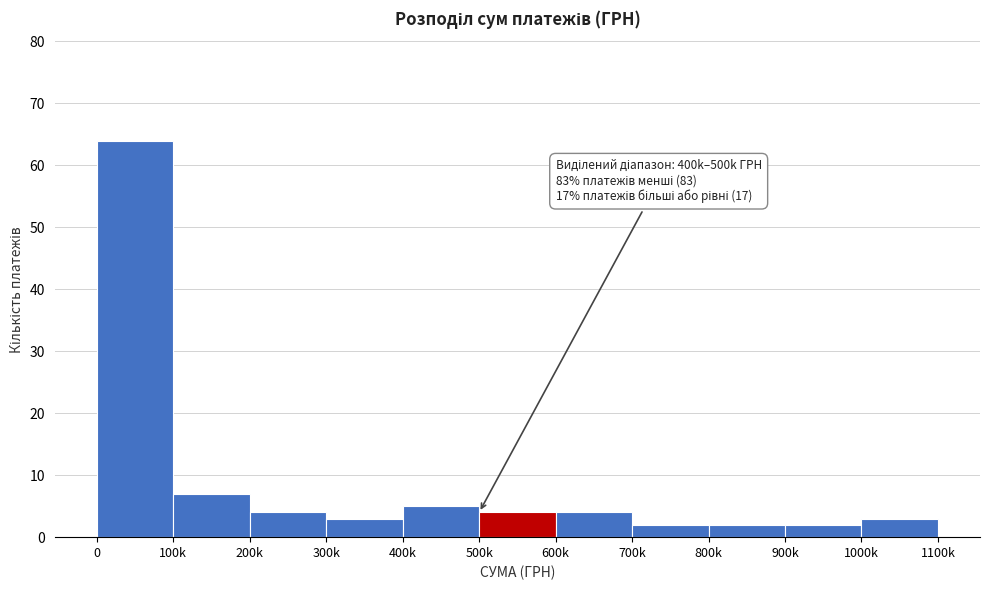

Reading right to left, transcribe all the data shown in this chart.

3	2	2	2	4	4	5	3	4	7	64